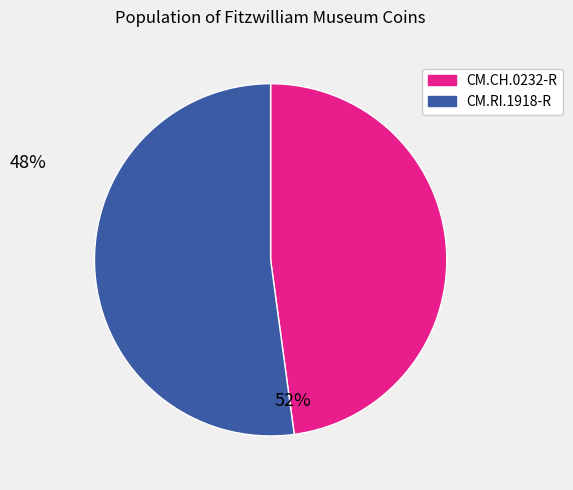

Is it true that CM.CH.0232-R is 48% of the pie?

True